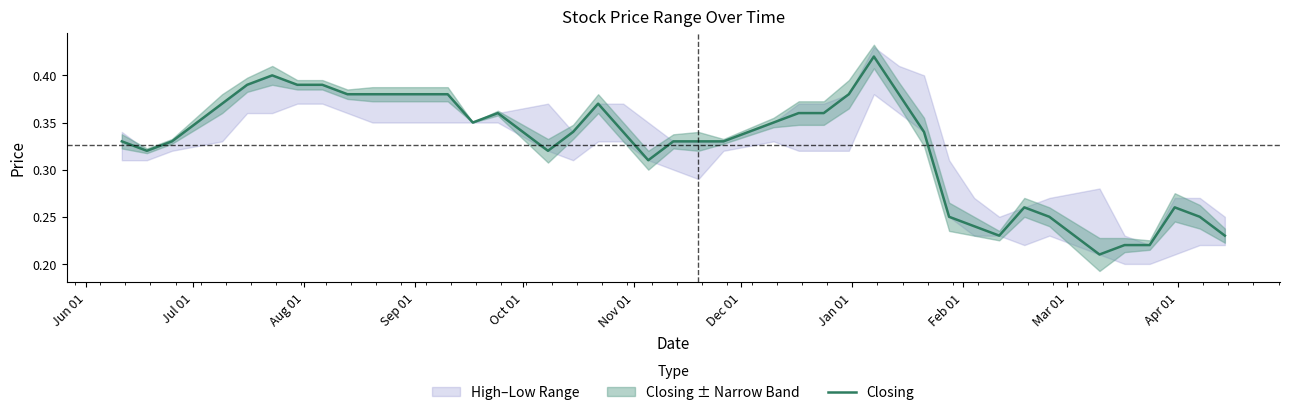

What is the minimum value shown in the chart?

0.2